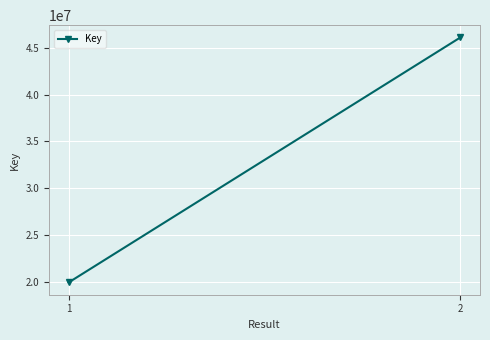

Is it true that the value at 1 is 9770466?

False